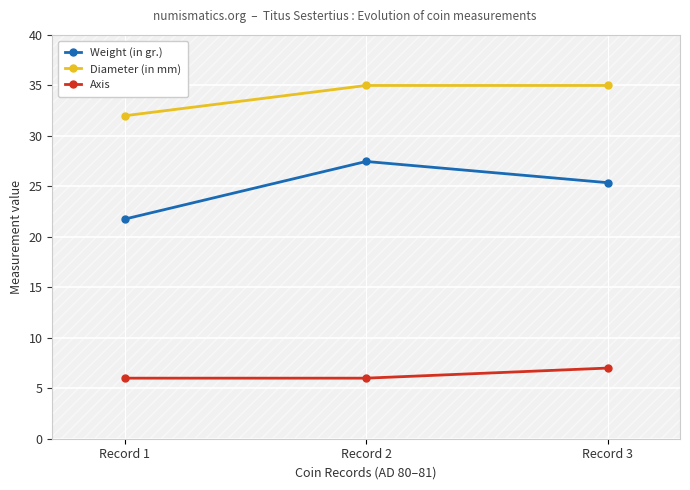

Reading left to right, transcribe all the data shown in this chart.

Weight (in gr.): Record 1=21.8	Record 2=27.5	Record 3=25.4
Diameter (in mm): Record 1=32.0	Record 2=35.0	Record 3=35.0
Axis: Record 1=6.0	Record 2=6.0	Record 3=7.0